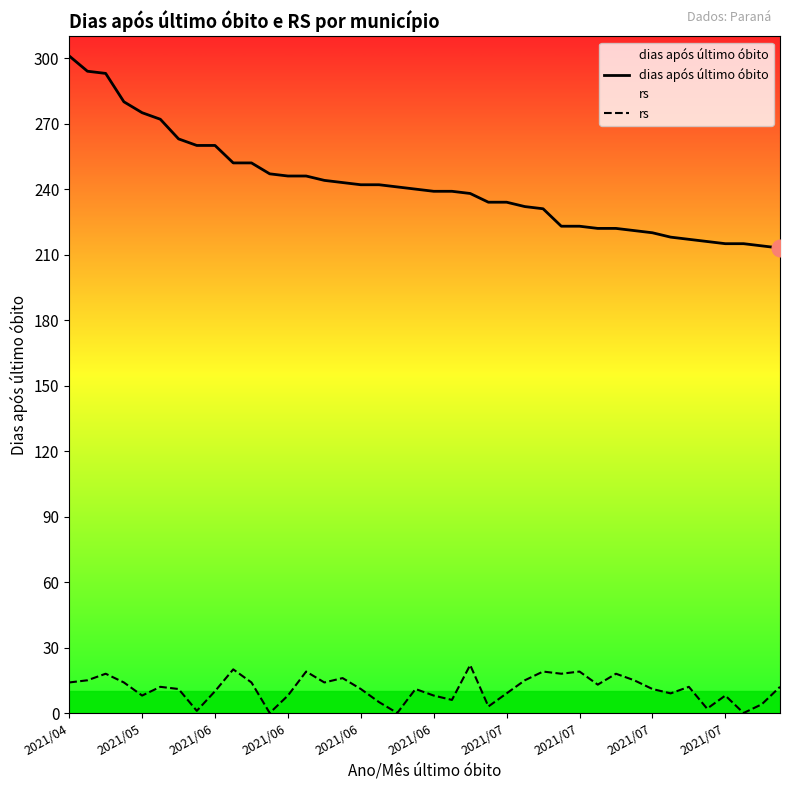

The value of dias após último óbito at 2021/06 is 131. True or false?

False